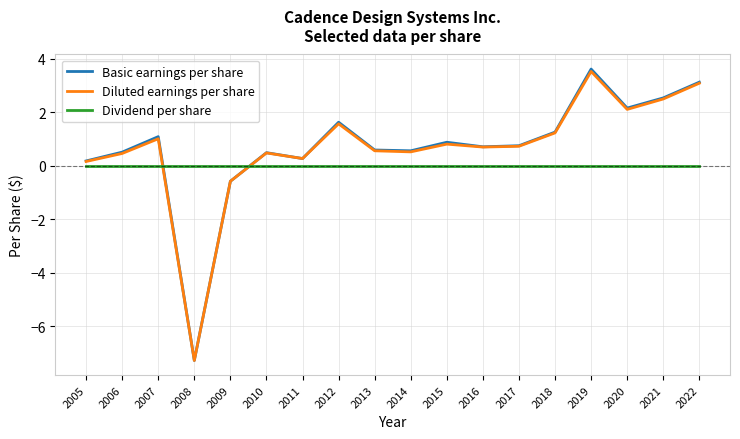

What is the maximum value shown in the chart?

3.6